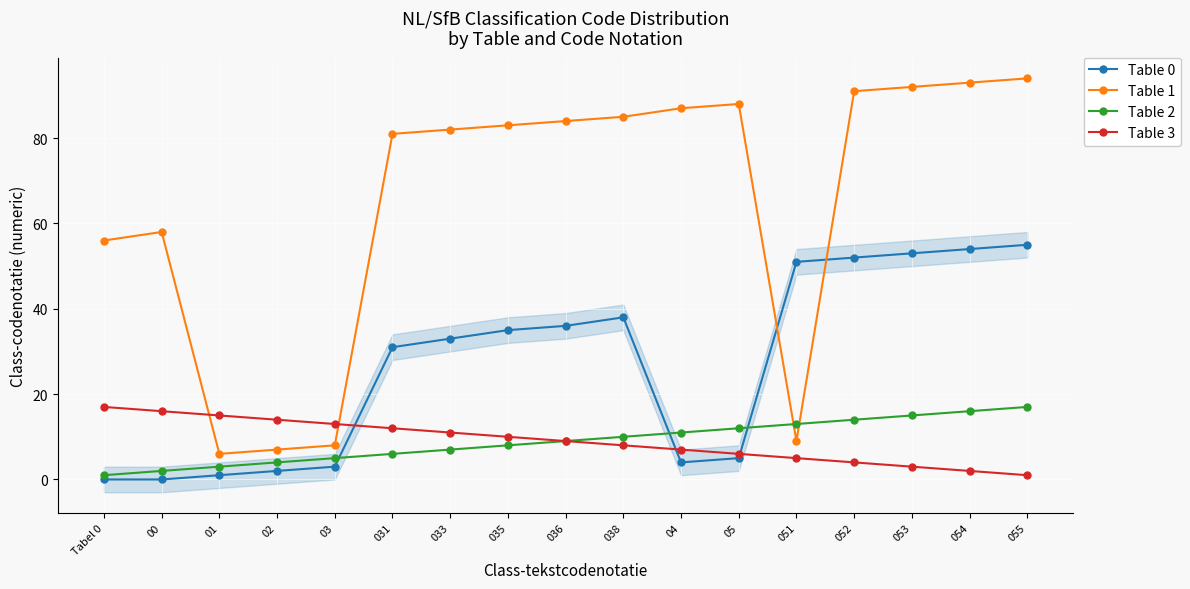

At 038, list the series in order from largest to smallest.

Table 1, Table 0, Table 2, Table 3